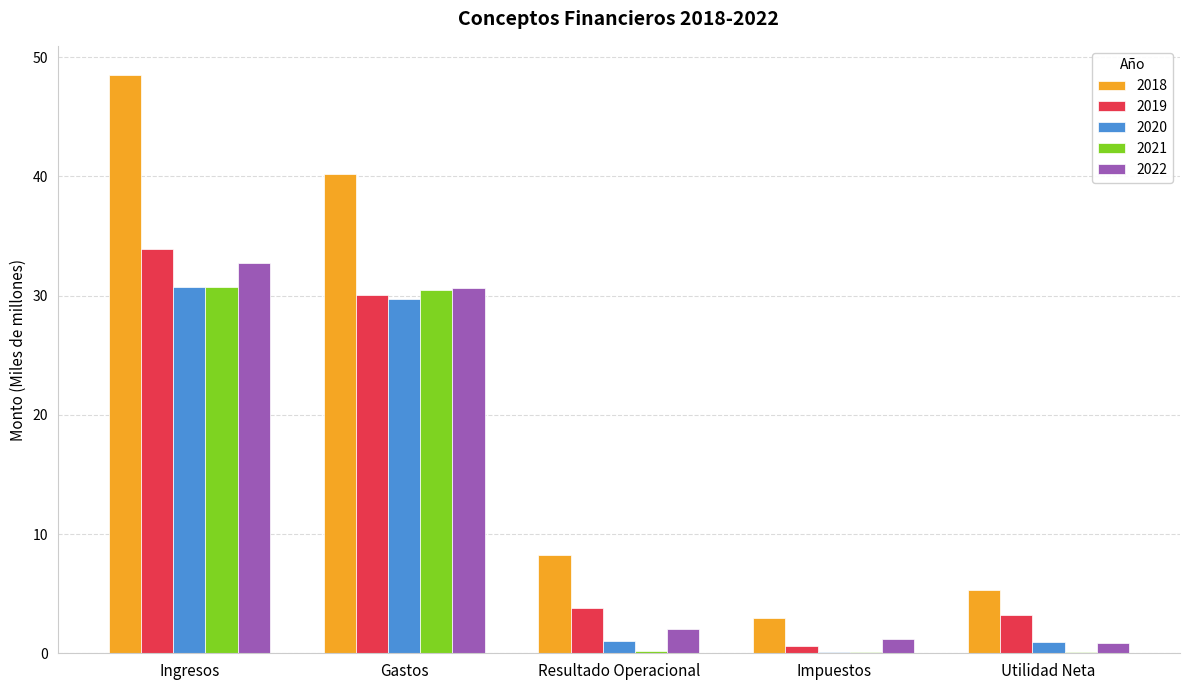

What is the maximum value for 2018?

48.5